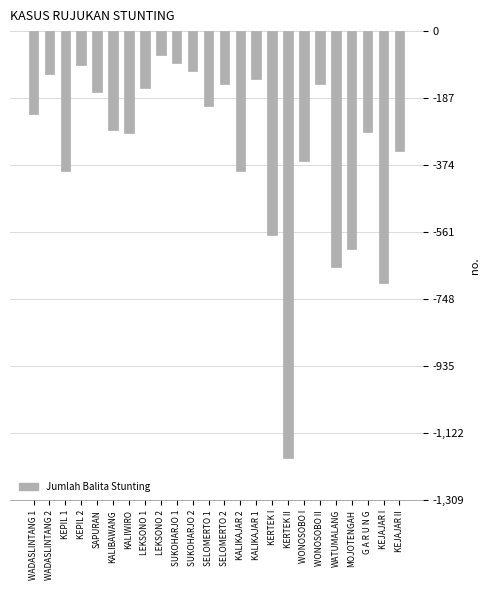

What is the change in value from KEPIL 1 to KALIBAWANG?

+115